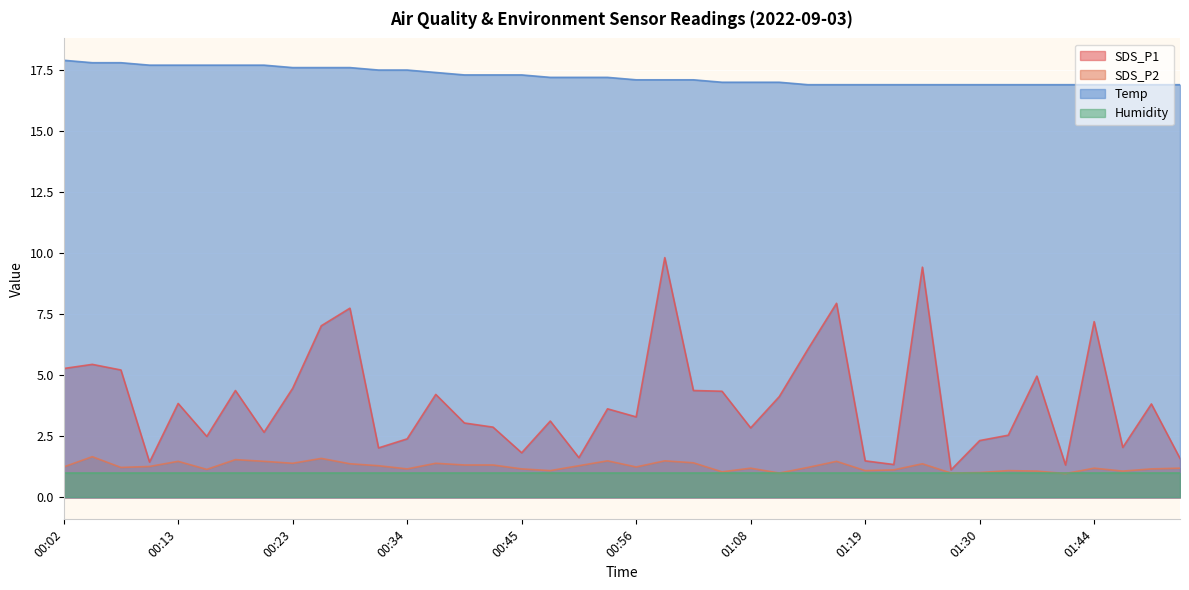

Count the number of categories in the chart.

40